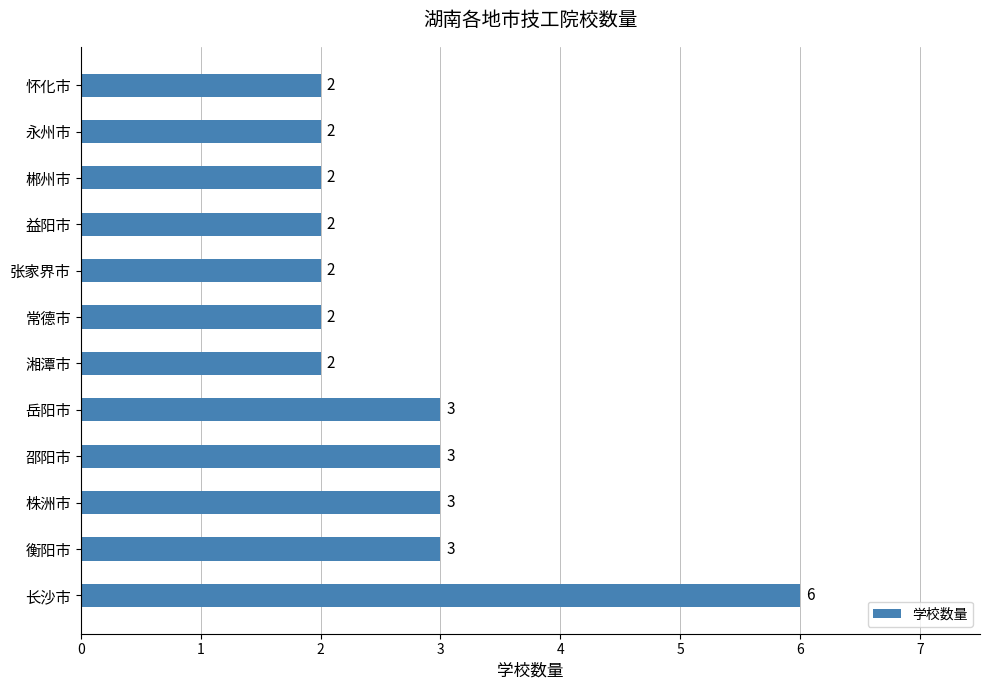

What is the difference between the maximum and minimum values?

4